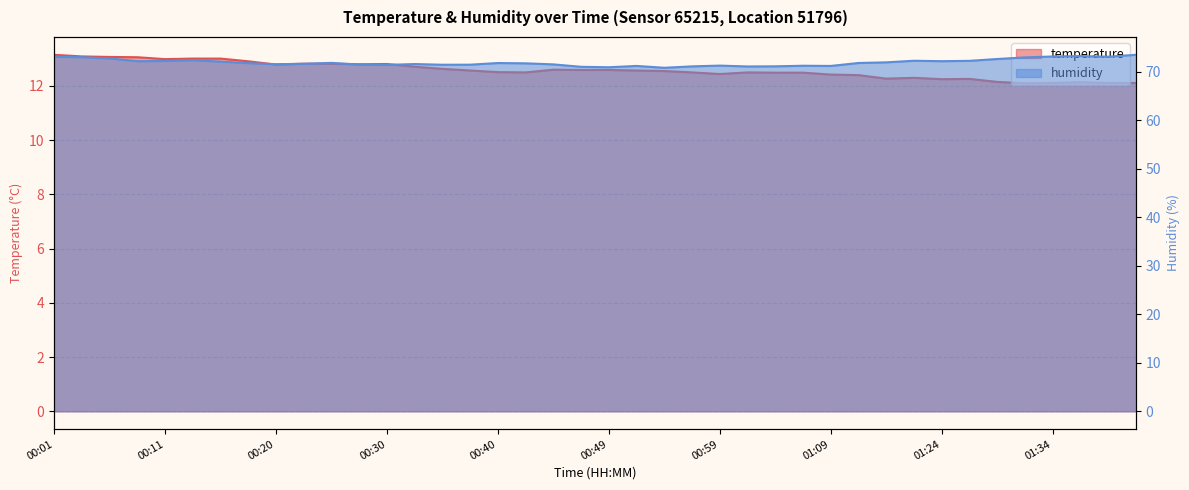

True or false: humidity and temperature cross at least once.

False